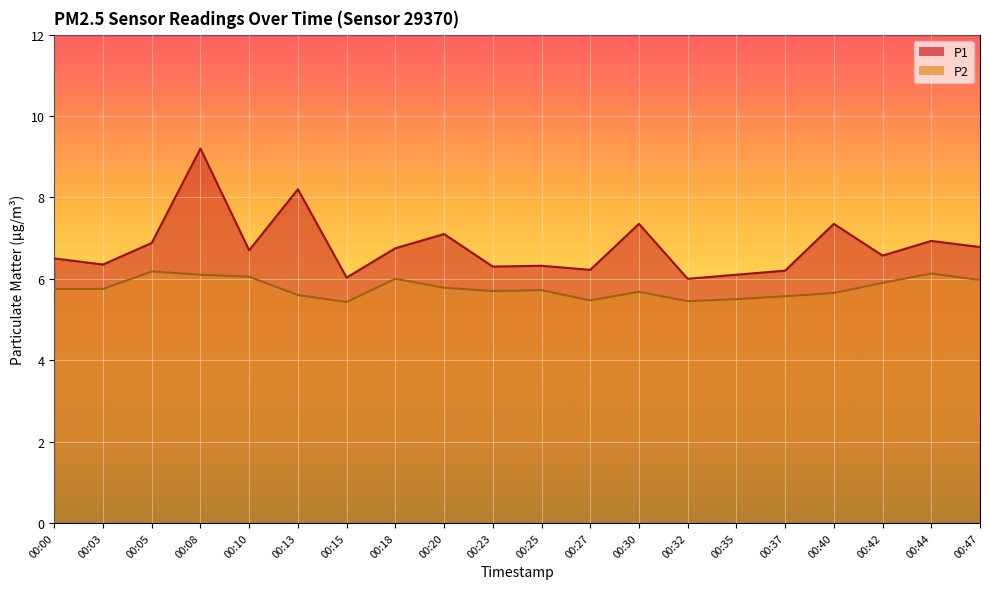

Which series changed the most between 00:37 and 00:42?

P1